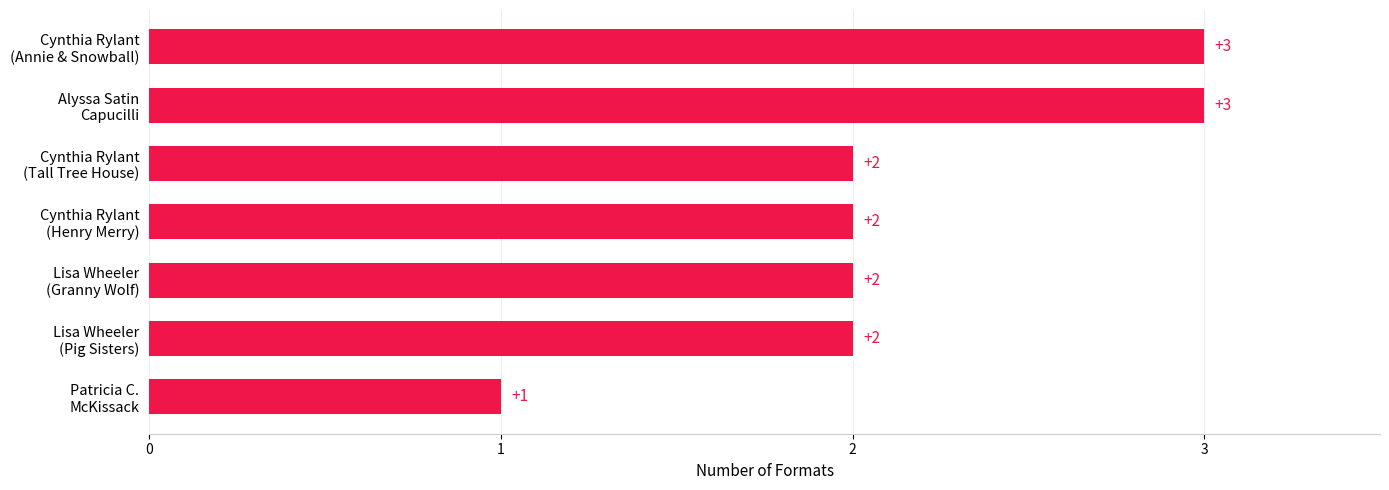

Reading bottom to top, extract all data points from this chart.

1	2	2	2	2	3	3